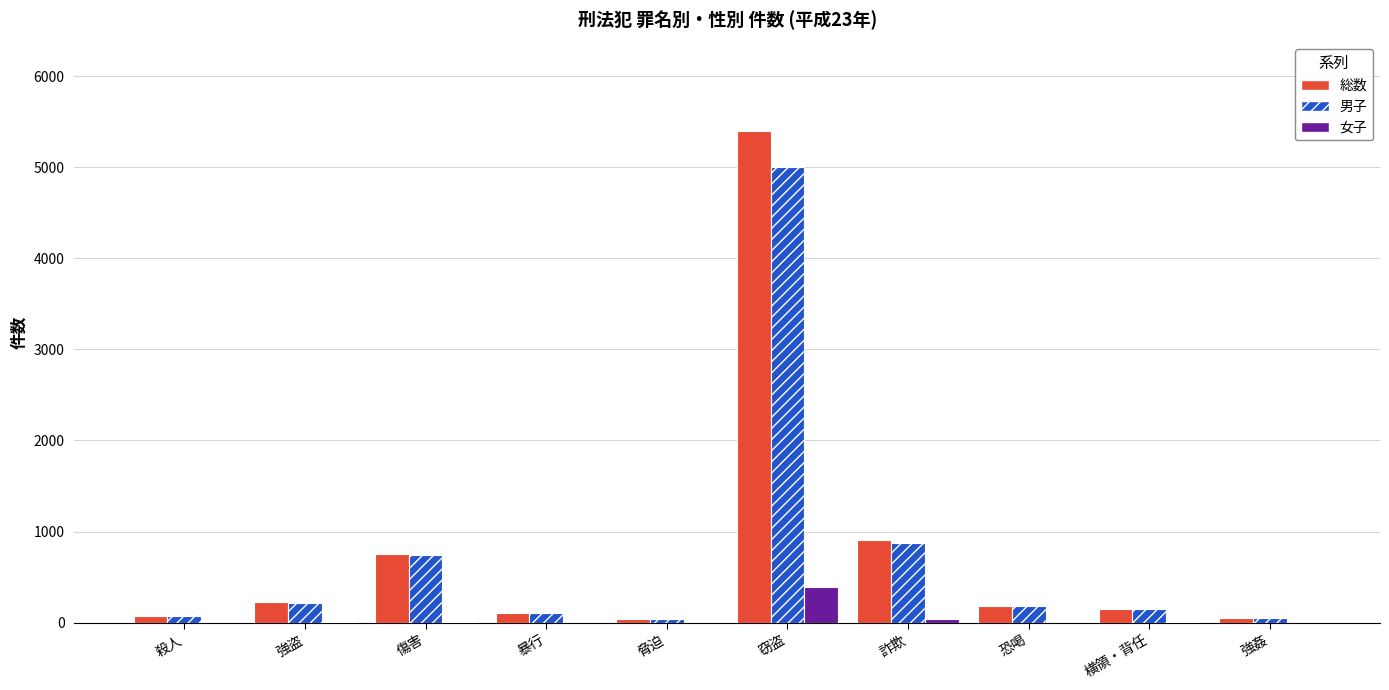

At which category is the sum across all series the highest?

窃盗